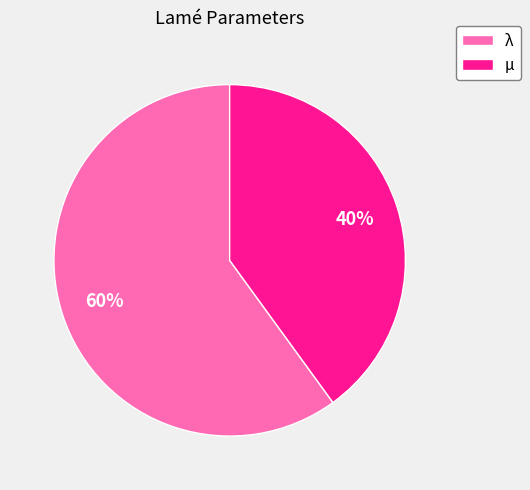

To the nearest percent, what is the difference between the λ and μ slice percentages?

20%